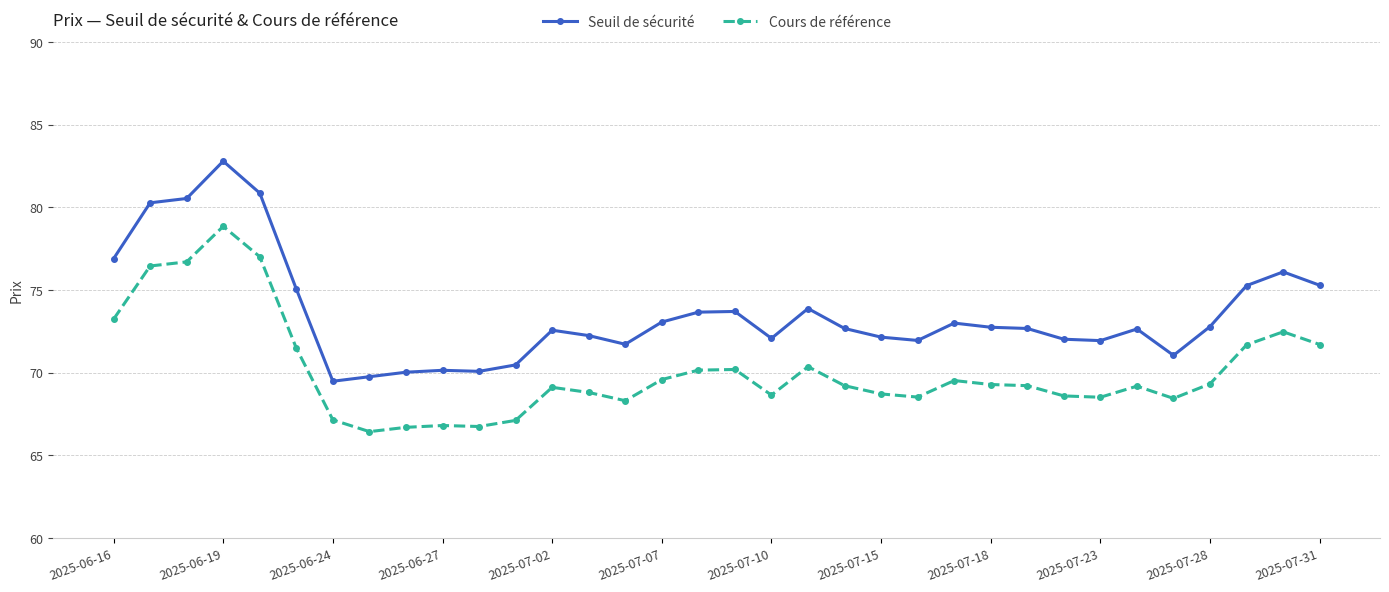

What is the value of the Cours de référence point at the 28th from the left?

68.5